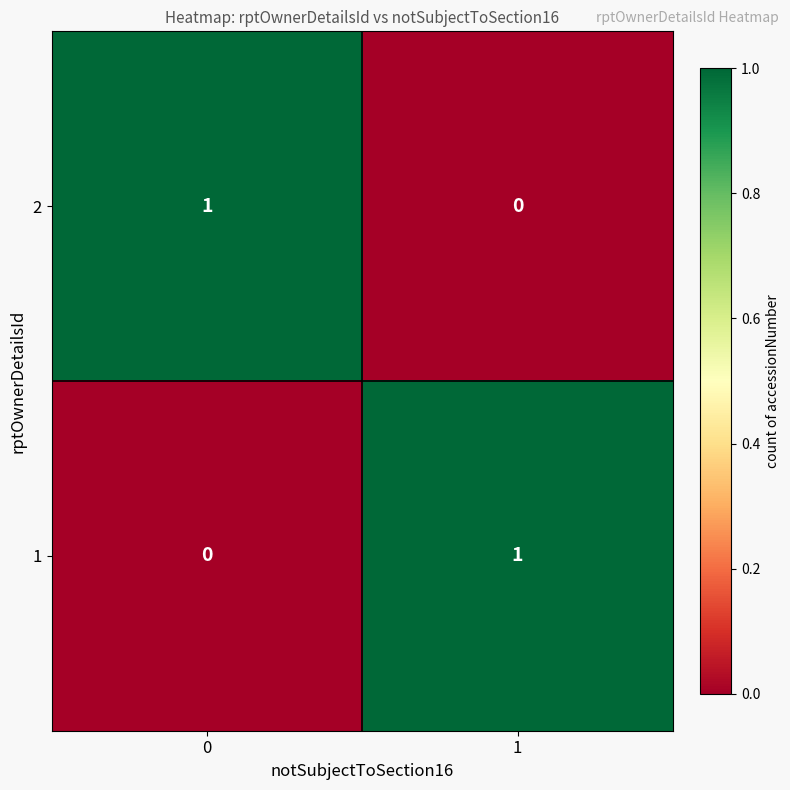

Rank the categories by 2 value from highest to lowest.

0, 1